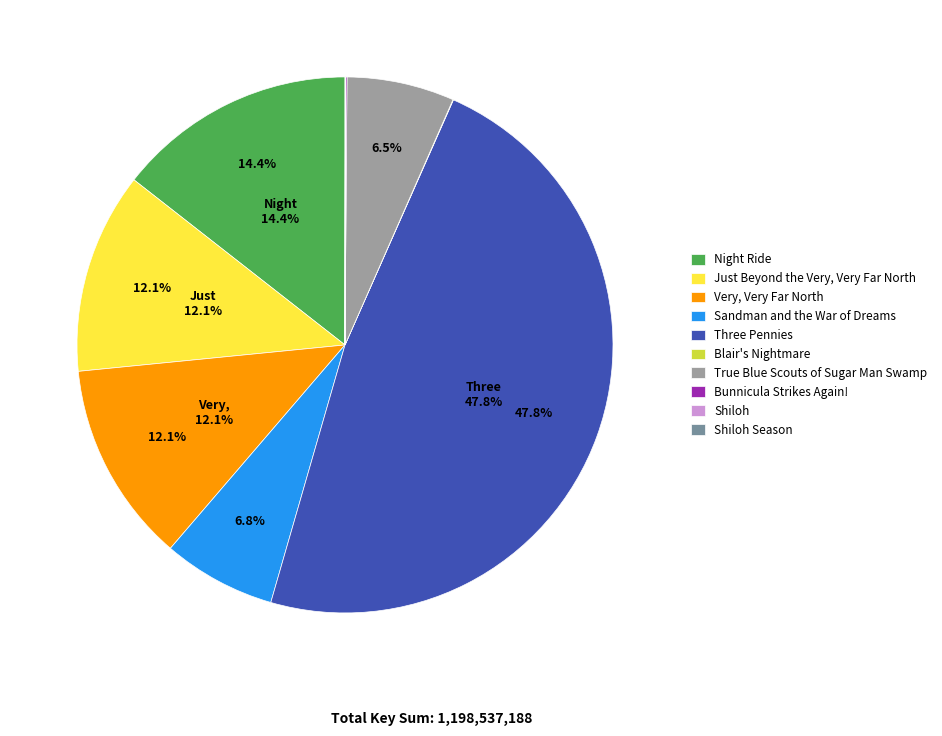

Is there any slice that represents more than half of the pie?

No